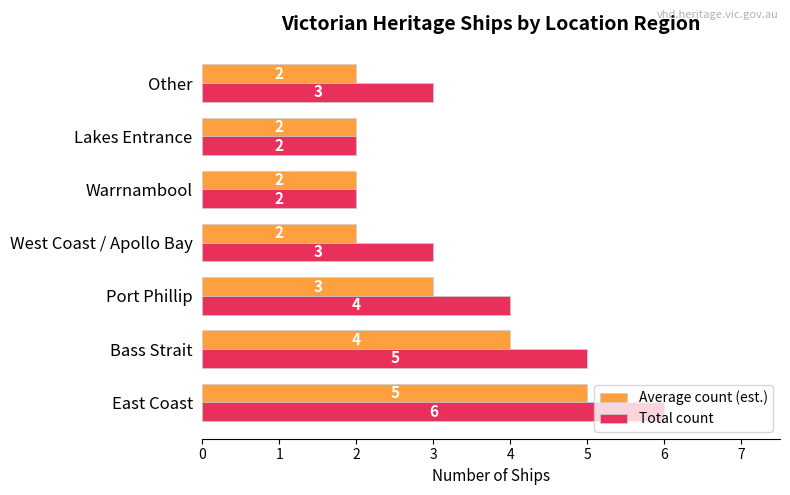

How many values in the Average count (est.) series exceed 2?

3